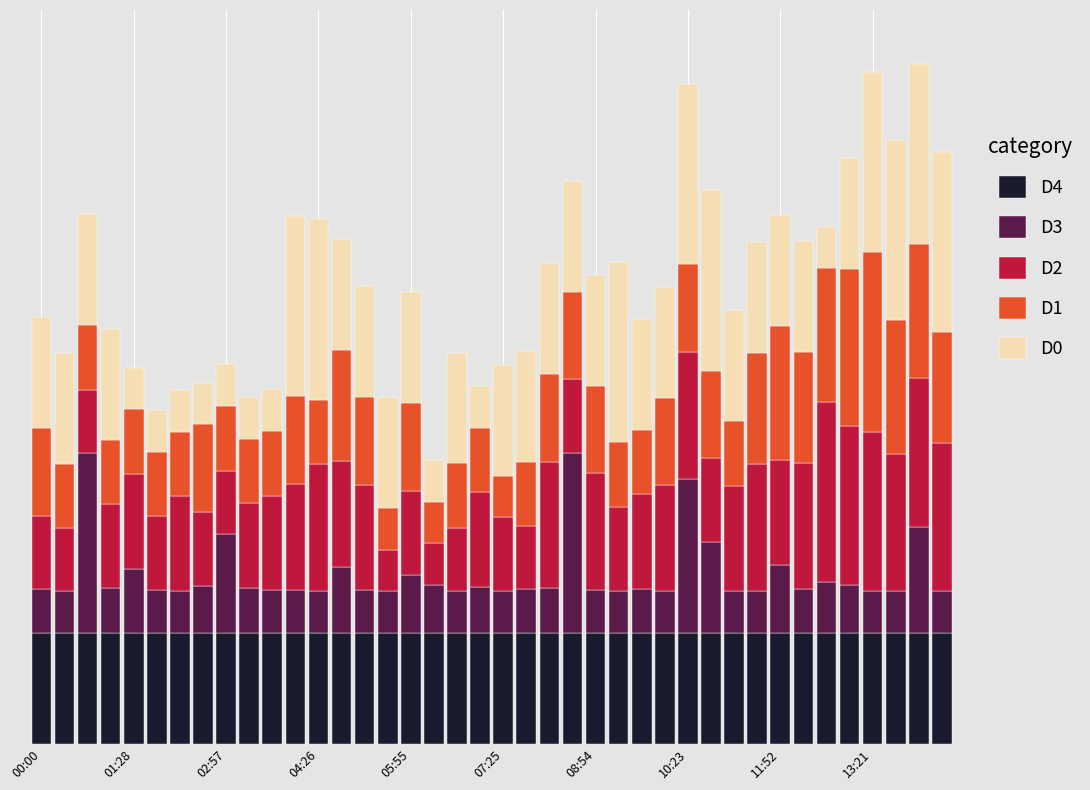

Where does the D3 series first go above 315?

02:57